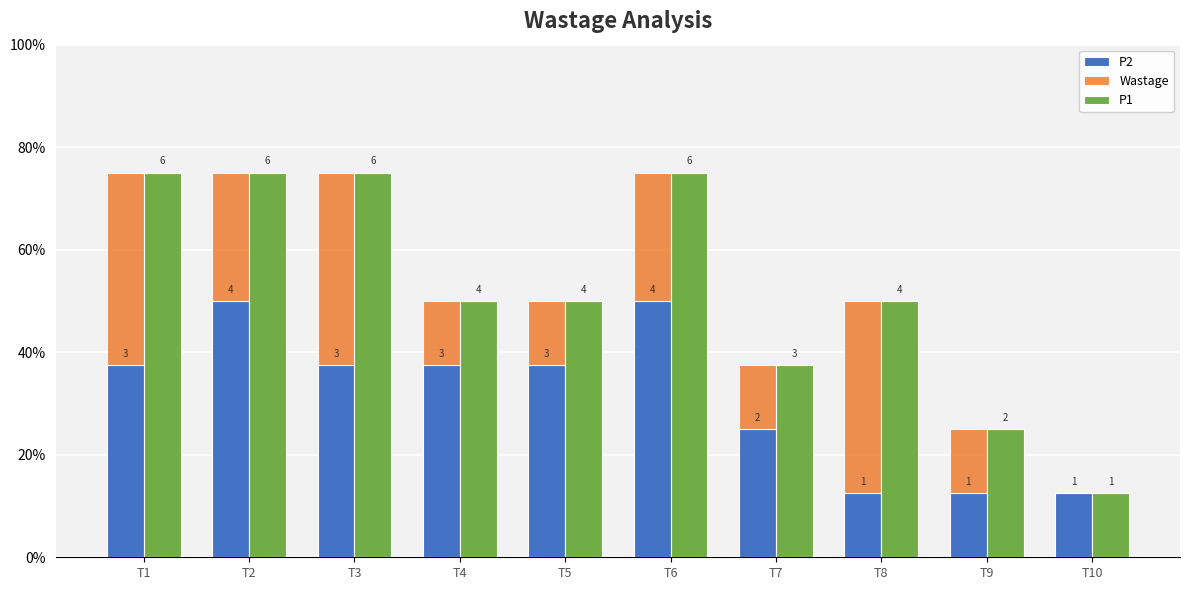

Is the value of P2 at T8 greater than the value of Wastage at T9?

No